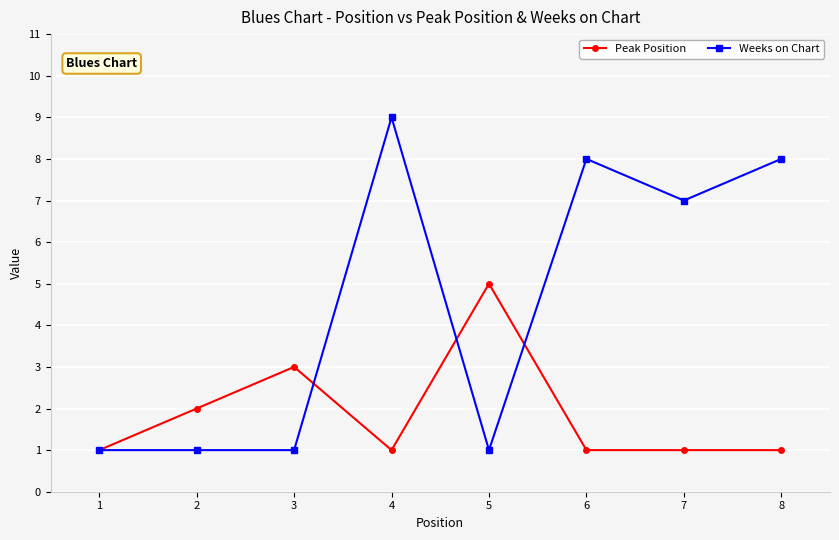

Read the Weeks on Chart value at 2.

1